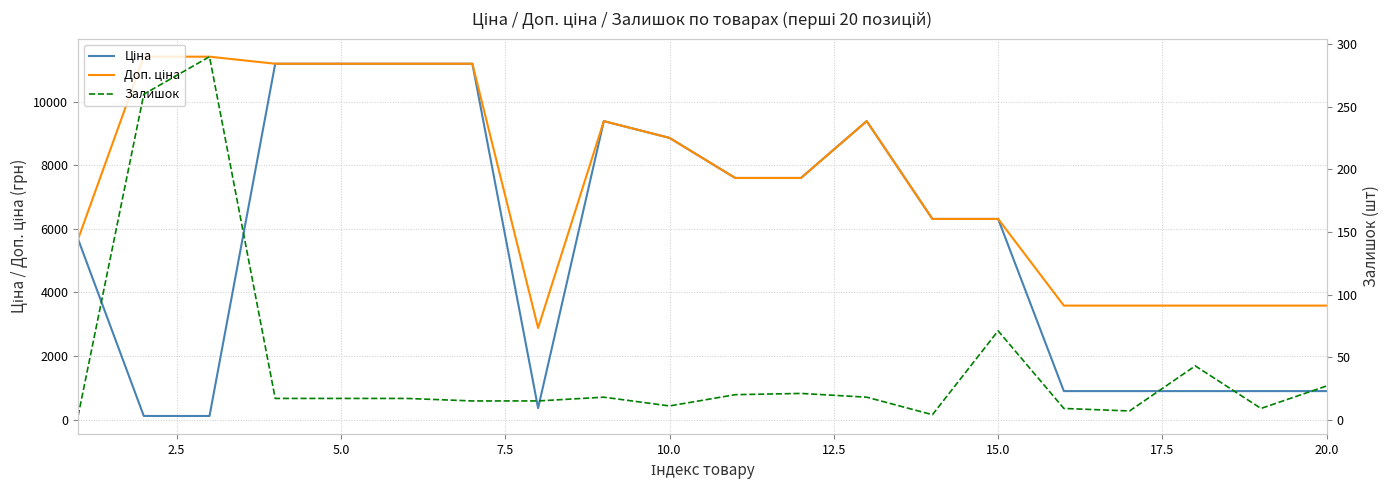

How many values in the Ціна series are below 6308?

9